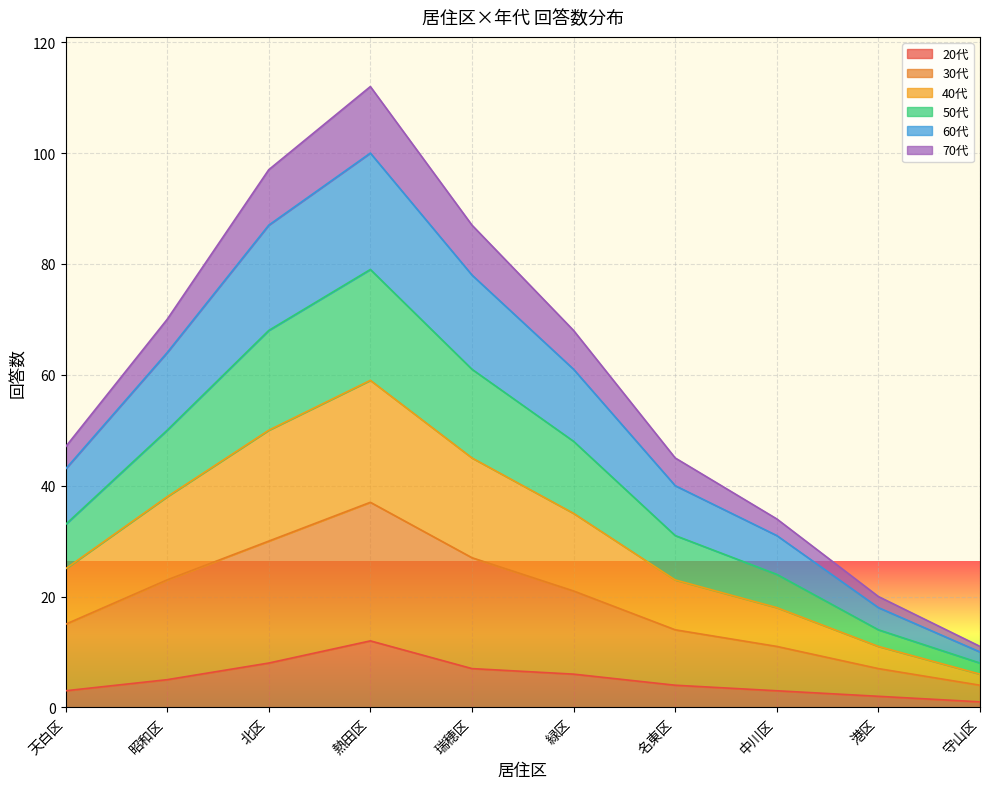

At which category is the sum across all series the highest?

熱田区